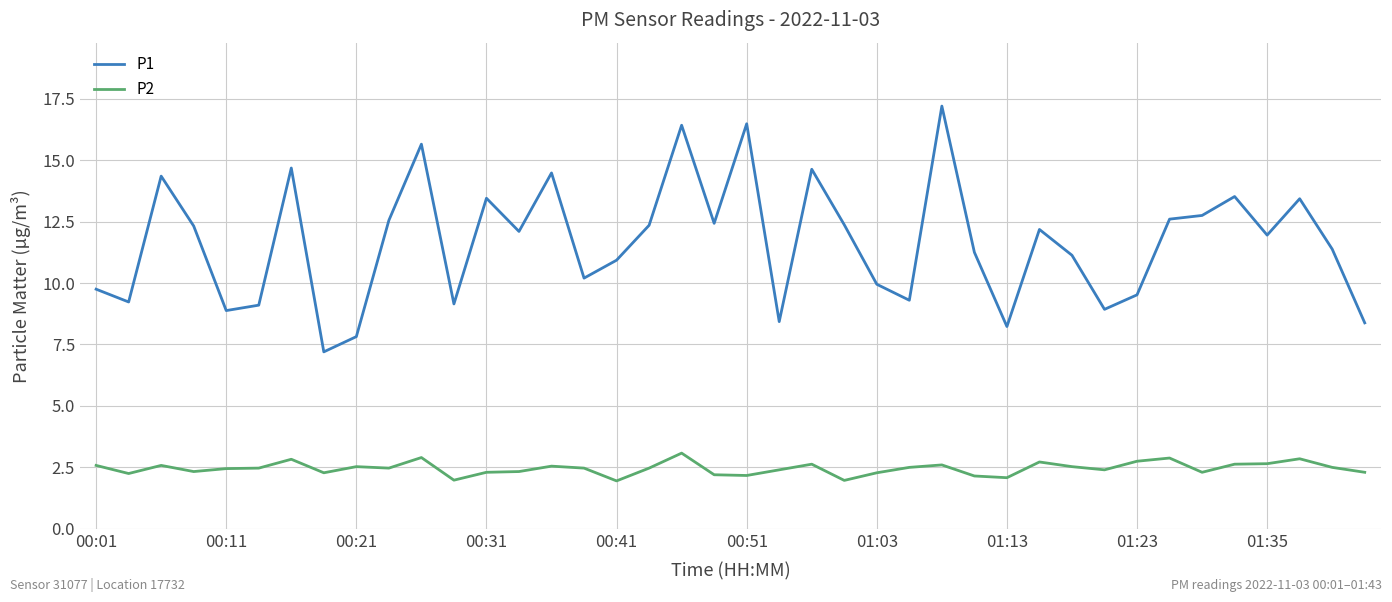

What is the difference between the maximum and minimum values in the P1 series?

10.0